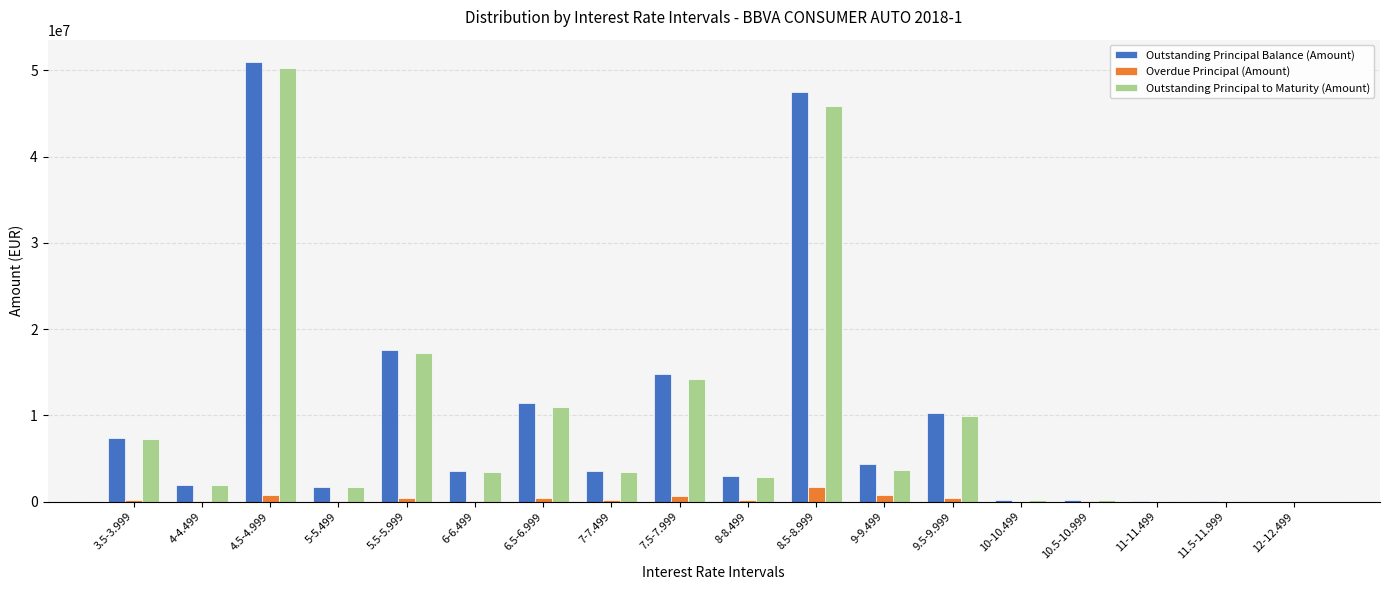

The value of Outstanding Principal to Maturity (Amount) at 4-4.499 is 1909053.0. True or false?

True